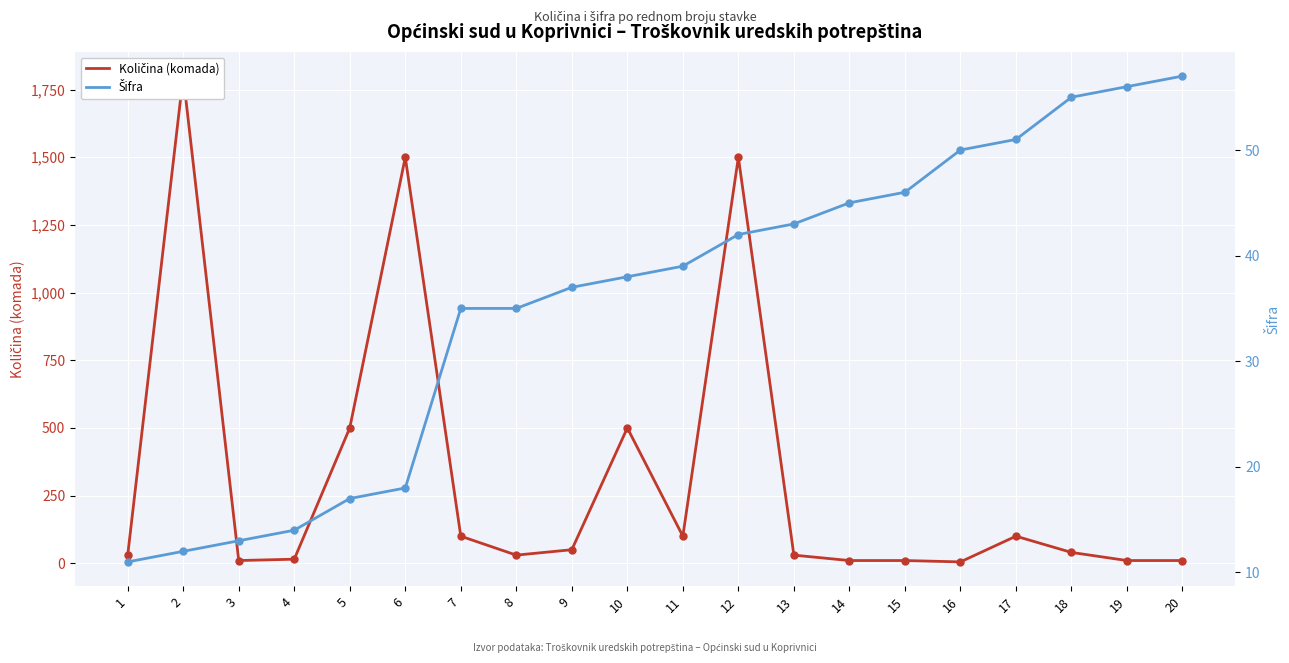

How many data points in Šifra are less than 39?

10